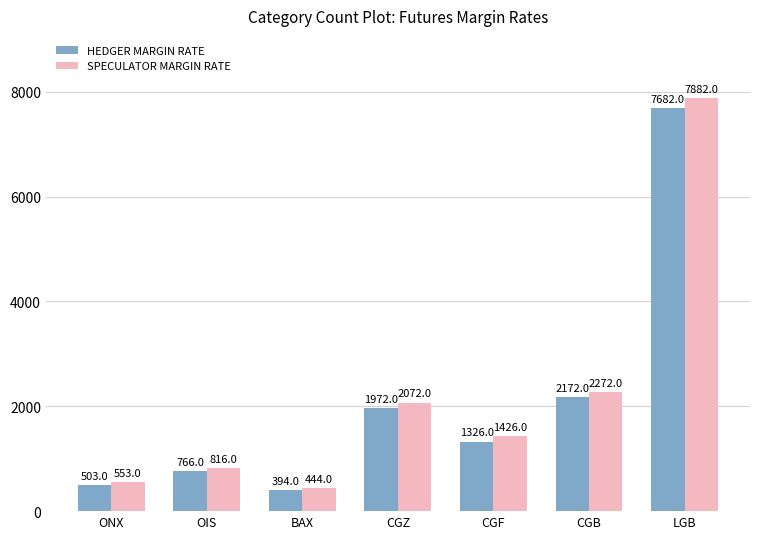

The HEDGER MARGIN RATE series shows 503 at ONX. True or false?

True